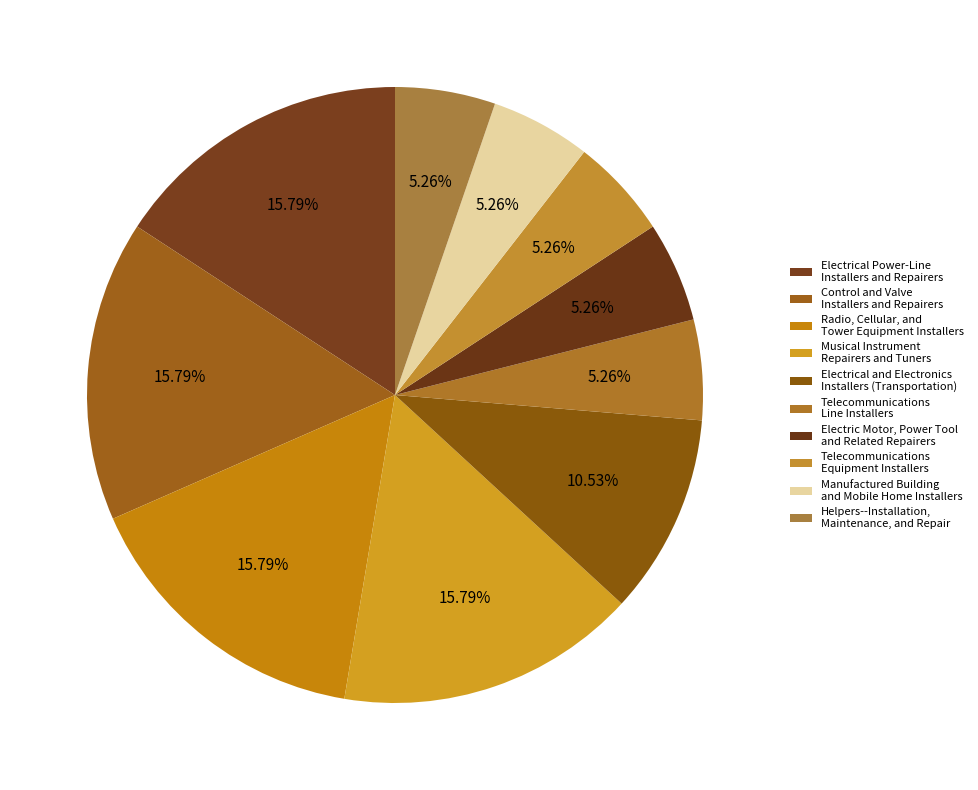

How many segments does this pie chart have?

10